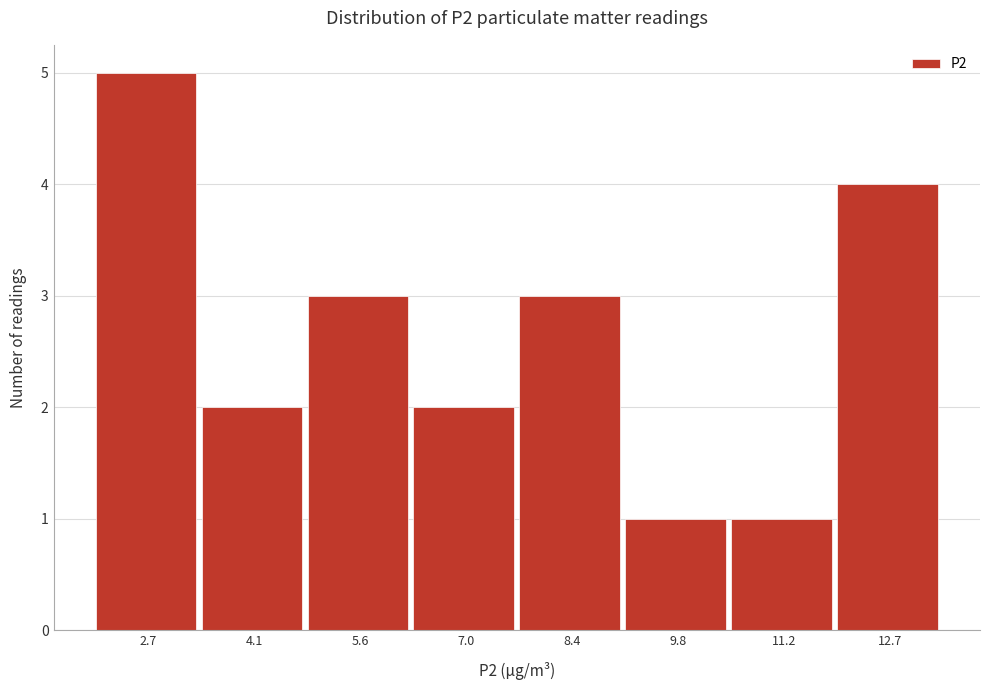

Reading left to right, extract all data points from this chart.

2.7=5	4.1=2	5.6=3	7.0=2	8.4=3	9.8=1	11.2=1	12.7=4